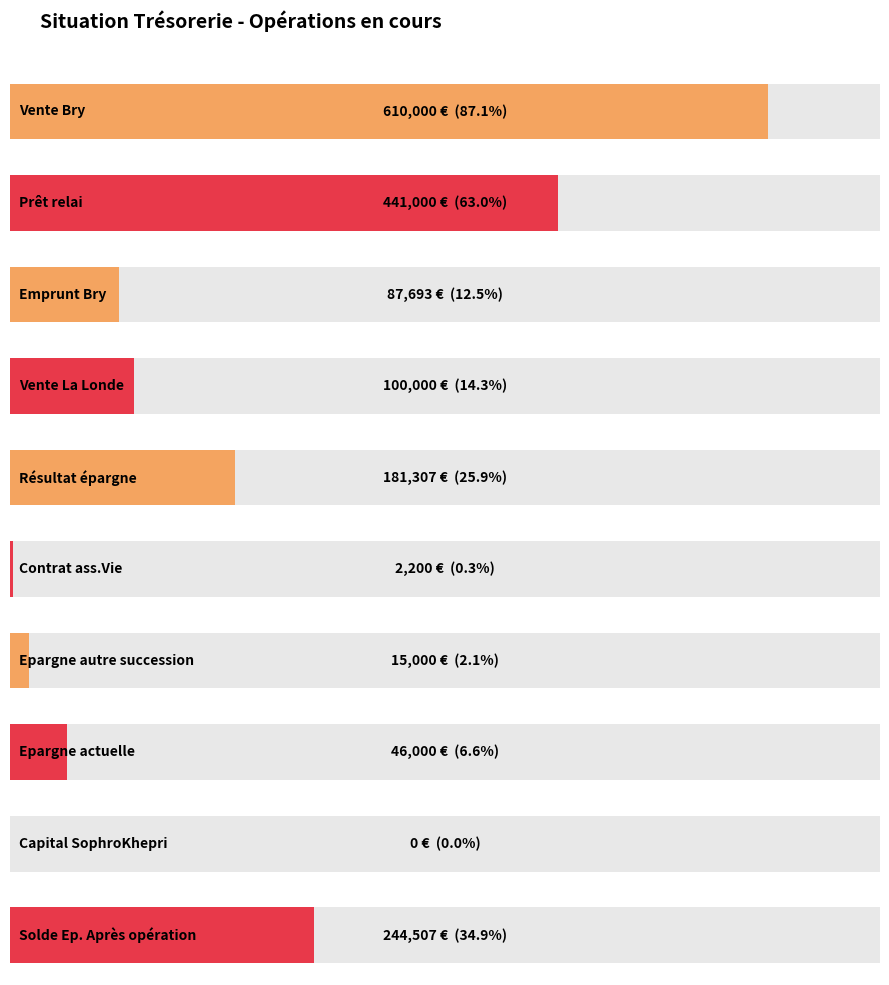

What is the value of the 5th bar from the left?

181307